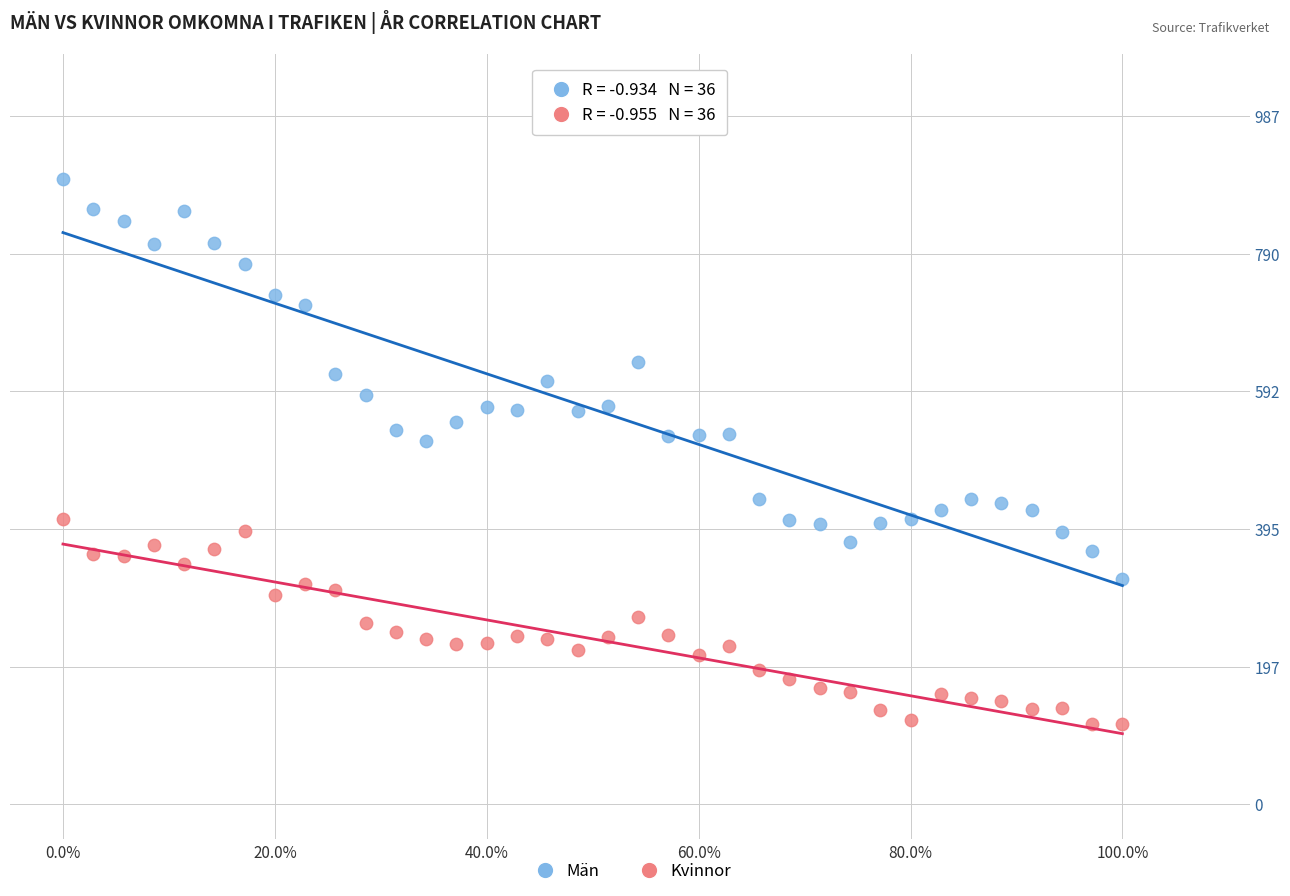

Which series contains the highest Y value?

Män